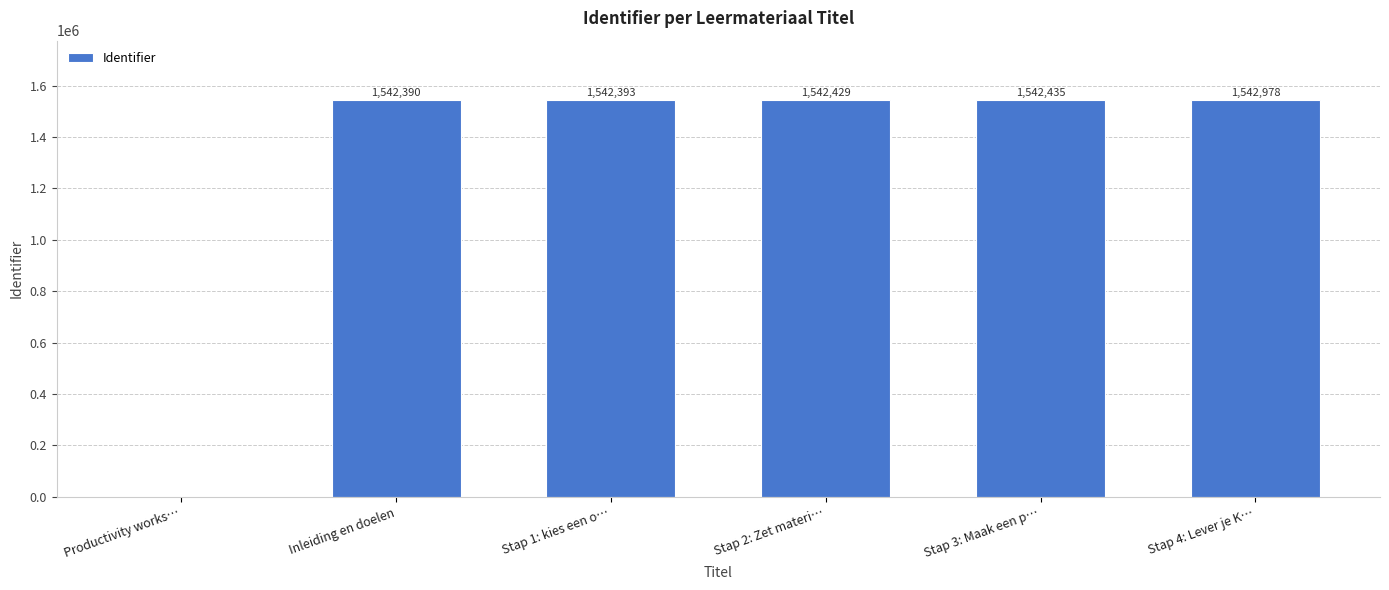

Approximately how many times larger is the value at Stap 4: Lever je K… compared to Stap 1: kies een o…?

1.0